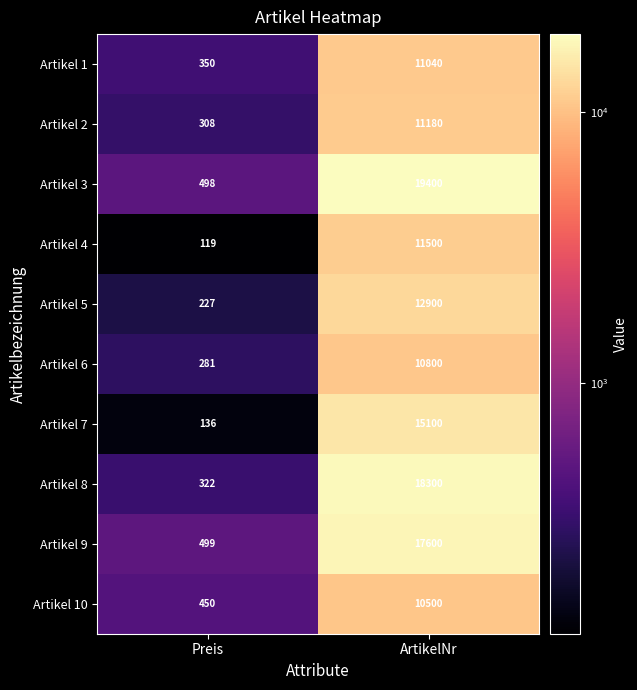

What is the approximate value of Artikel 6 at ArtikelNr, to the nearest 10?

10800